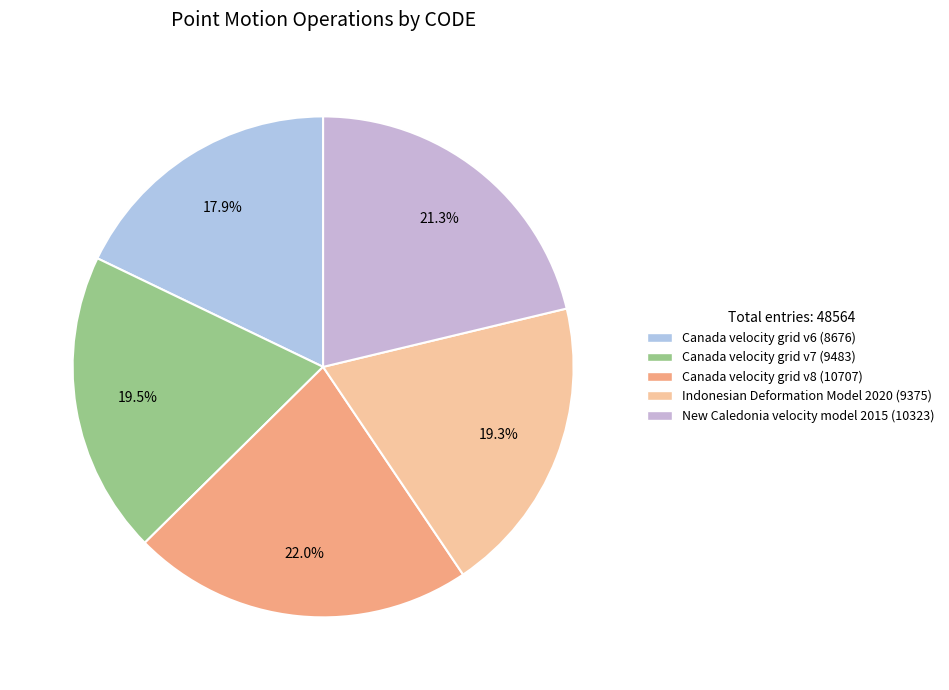

Which slice is the smallest?

Canada velocity grid v6